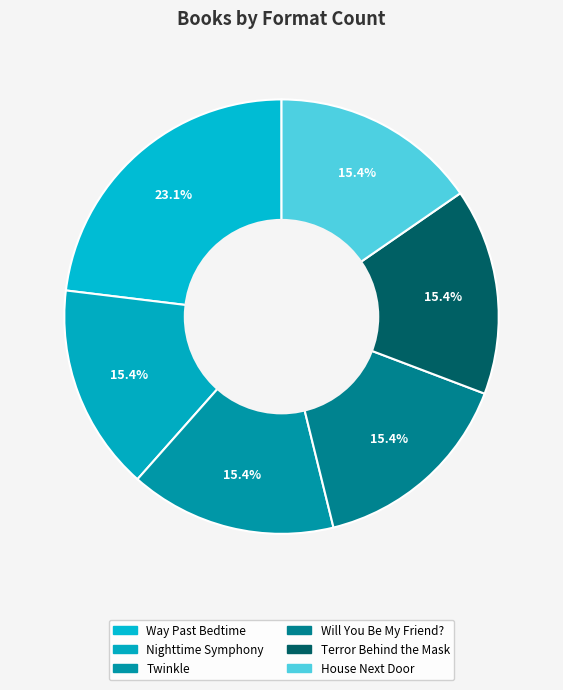

How many segments does this pie chart have?

6